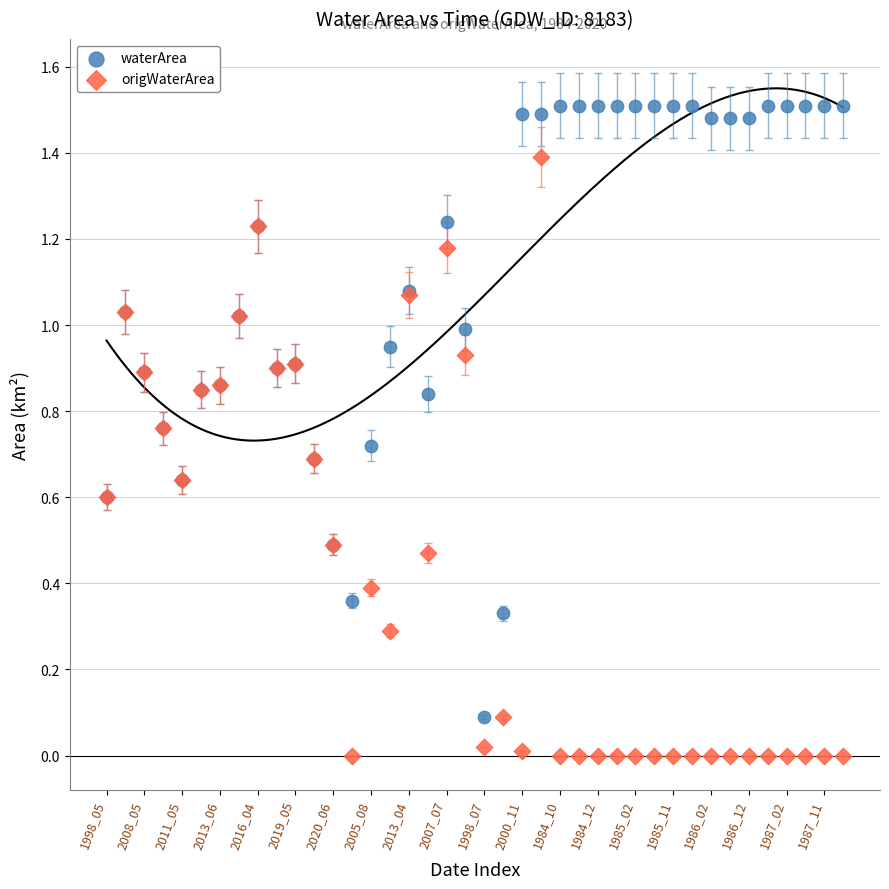

Which series contains the lowest Y value?

origWaterArea